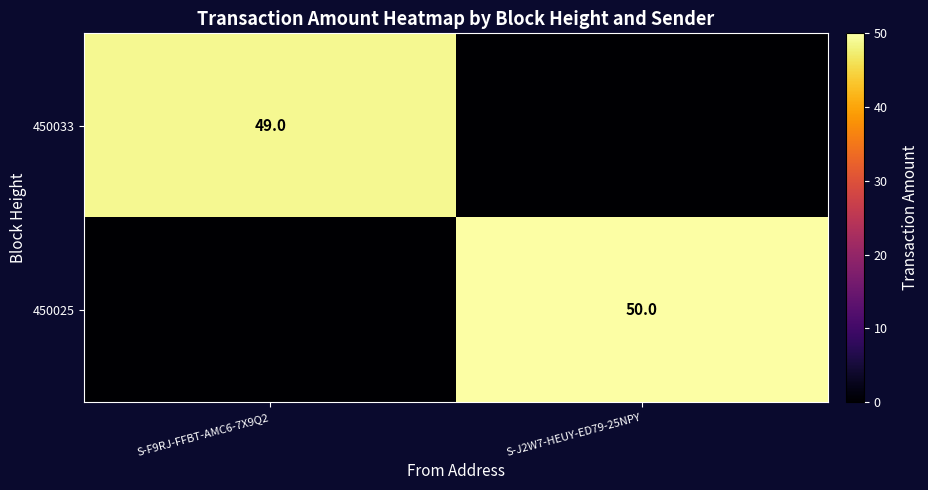

The 450025 series shows 26 at S-J2W7-HEUY-ED79-25NPY. True or false?

False